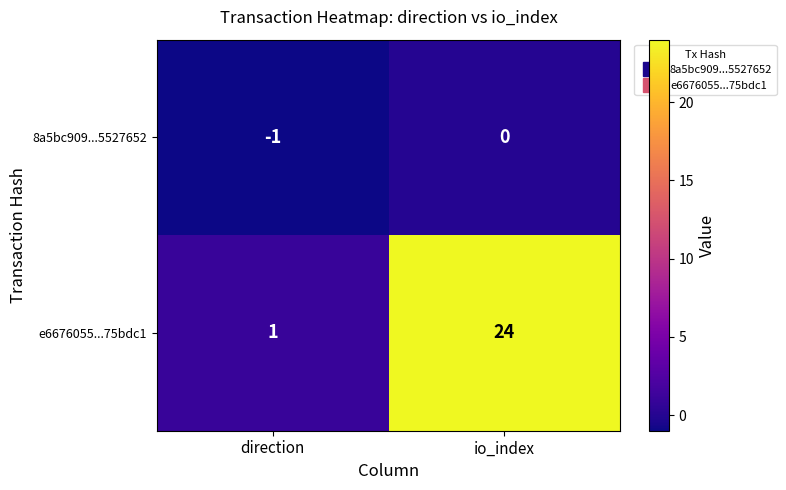

At which category is the sum across all series the highest?

io_index